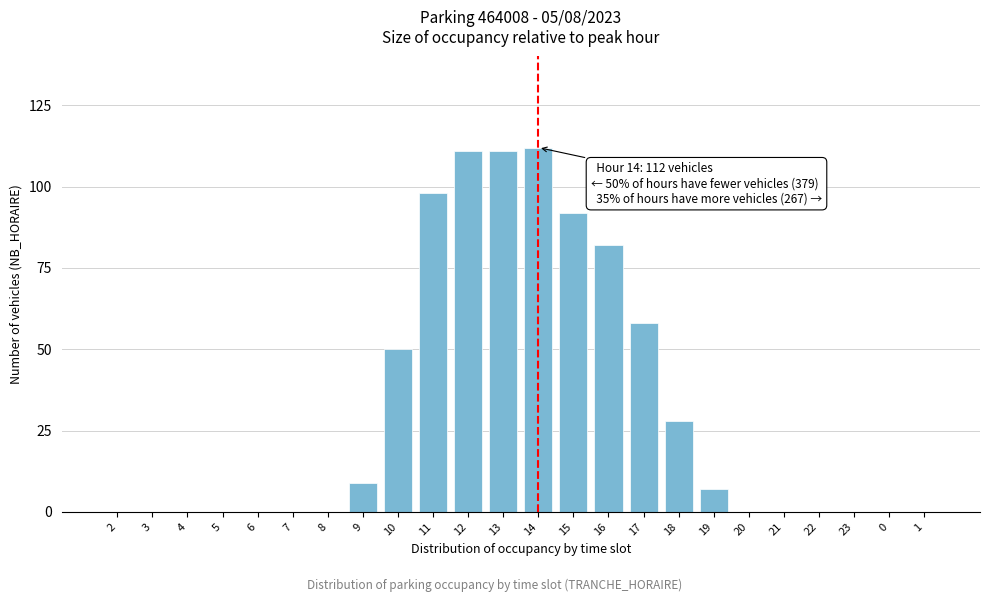

Reading left to right, list all the values displayed in this chart.

2=0	3=0	4=0	5=0	6=0	7=0	8=0	9=9	10=50	11=98	12=111	13=111	14=112	15=92	16=82	17=58	18=28	19=7	20=0	21=0	22=0	23=0	0=0	1=0